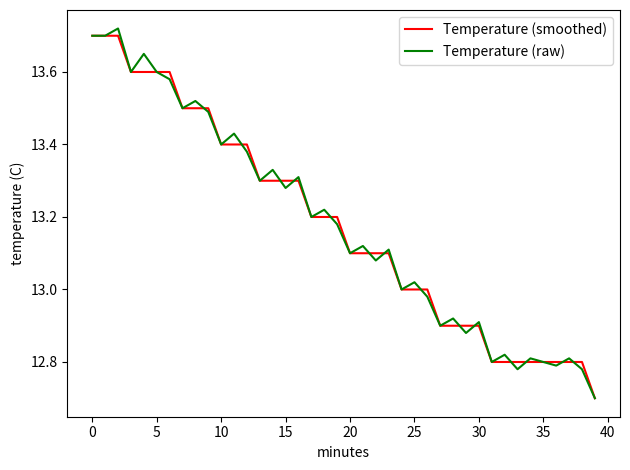

True or false: Temperature (raw) has more than 1 interior local peaks.

True